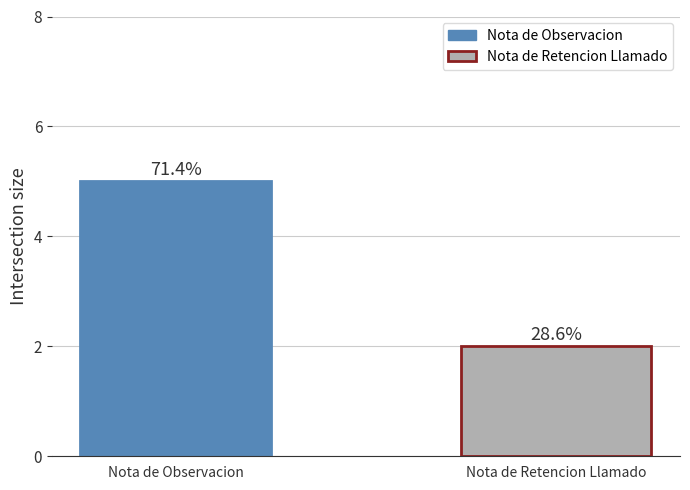

How many bars are there in total?

2